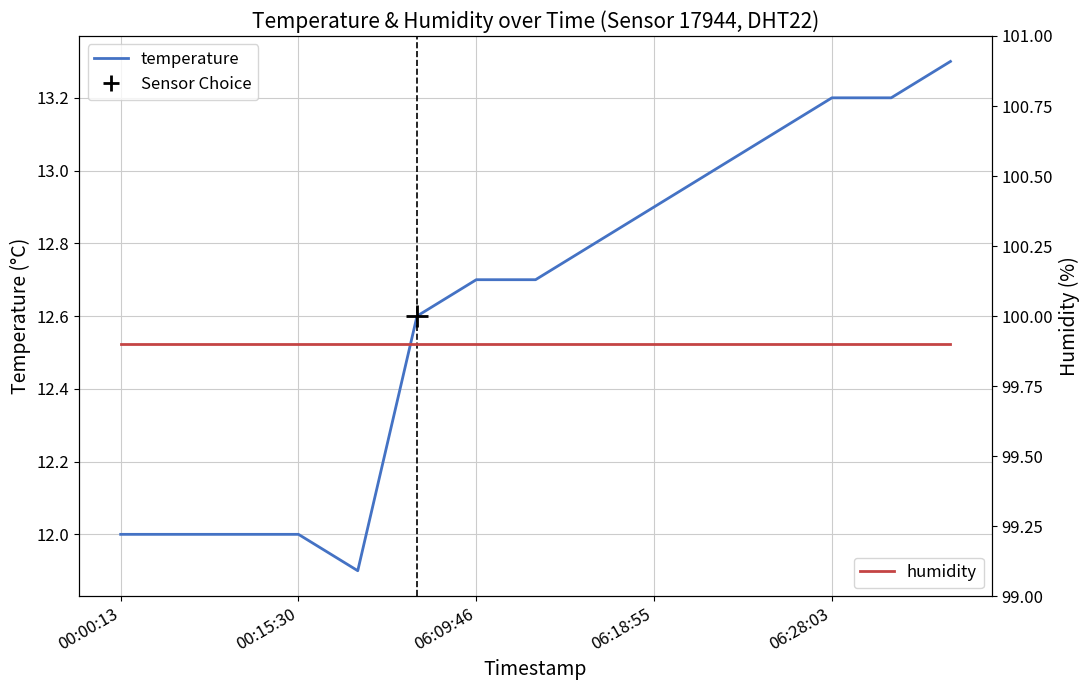

Rank the series by their maximum value, from lowest to highest.

temperature, humidity